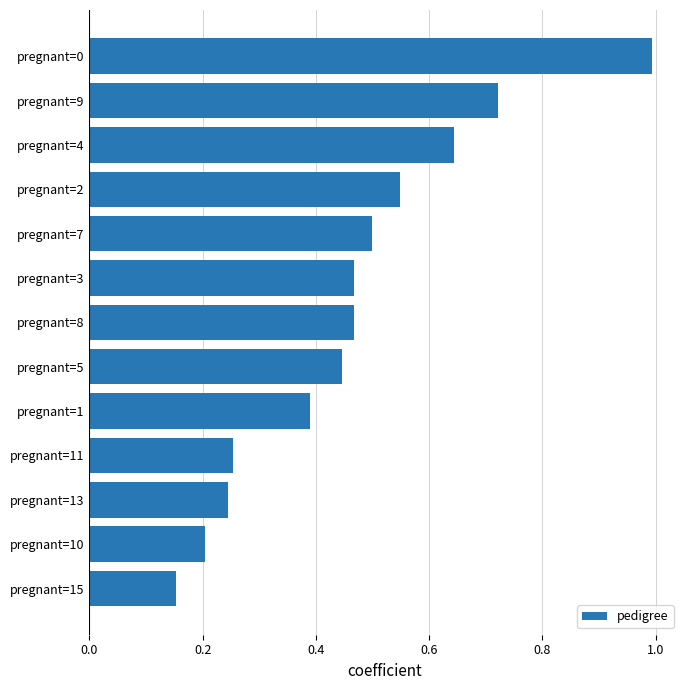

What is the change in value from pregnant=7 to pregnant=0?

+0.5